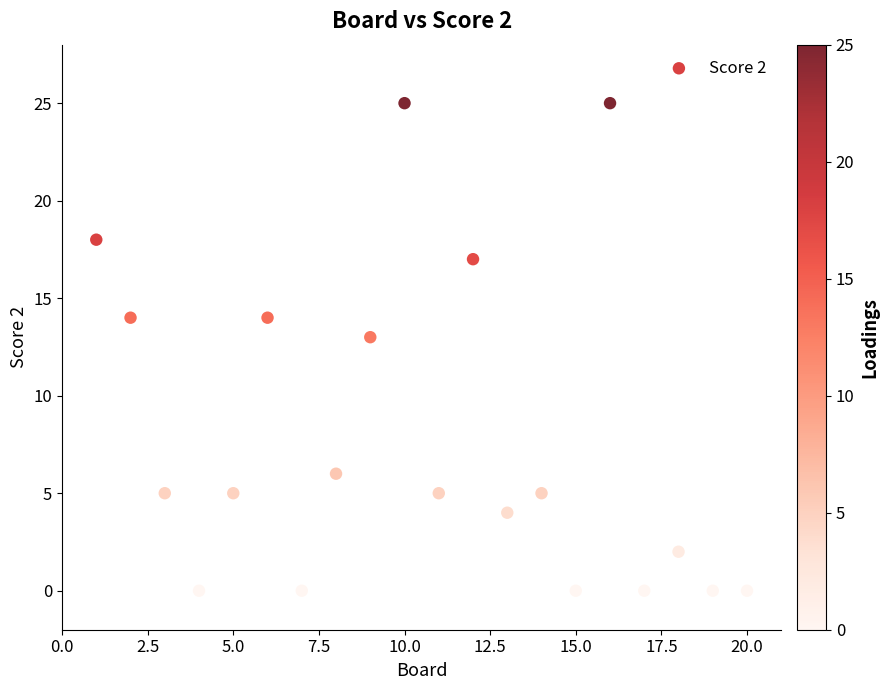

What is the range of Y values (max minus min)?

25